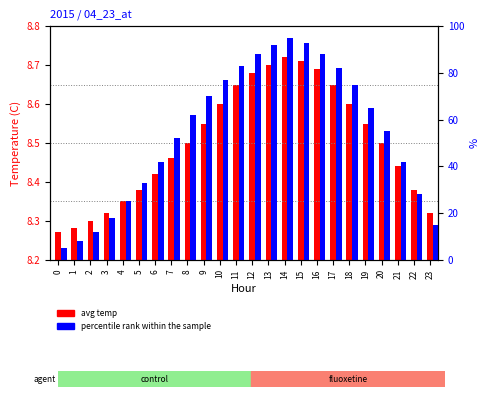

Reading right to left, transcribe all the data shown in this chart.

avg temp: 23=8.3	22=8.4	21=8.4	20=8.5	19=8.6	18=8.6	17=8.7	16=8.7	15=8.7	14=8.7	13=8.7	12=8.7	11=8.7	10=8.6	9=8.6	8=8.5	7=8.5	6=8.4	5=8.4	4=8.3	3=8.3	2=8.3	1=8.3	0=8.3
percentile rank within the sample: 23=15.0	22=28.0	21=42.0	20=55.0	19=65.0	18=75.0	17=82.0	16=88.0	15=93.0	14=95.0	13=92.0	12=88.0	11=83.0	10=77.0	9=70.0	8=62.0	7=52.0	6=42.0	5=33.0	4=25.0	3=18.0	2=12.0	1=8.0	0=5.0